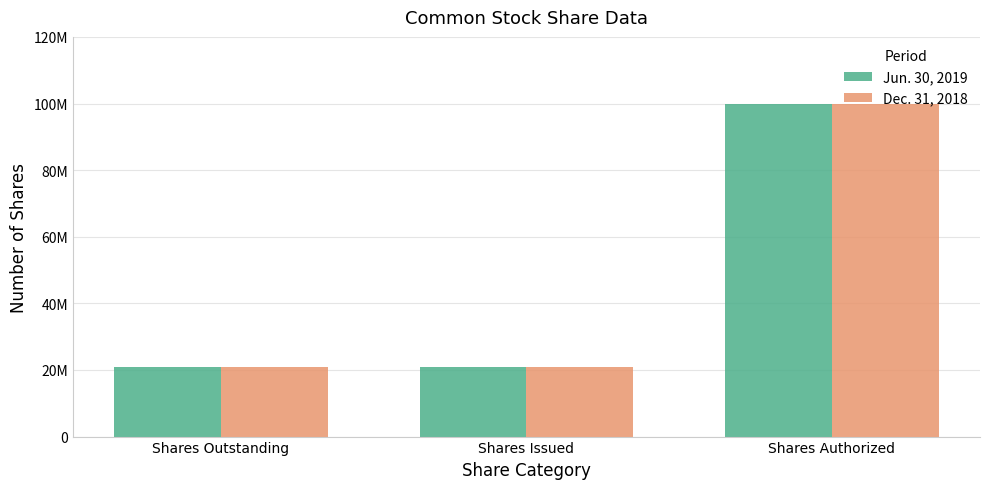

Are the bars grouped side by side (vs. stacked)?

Yes